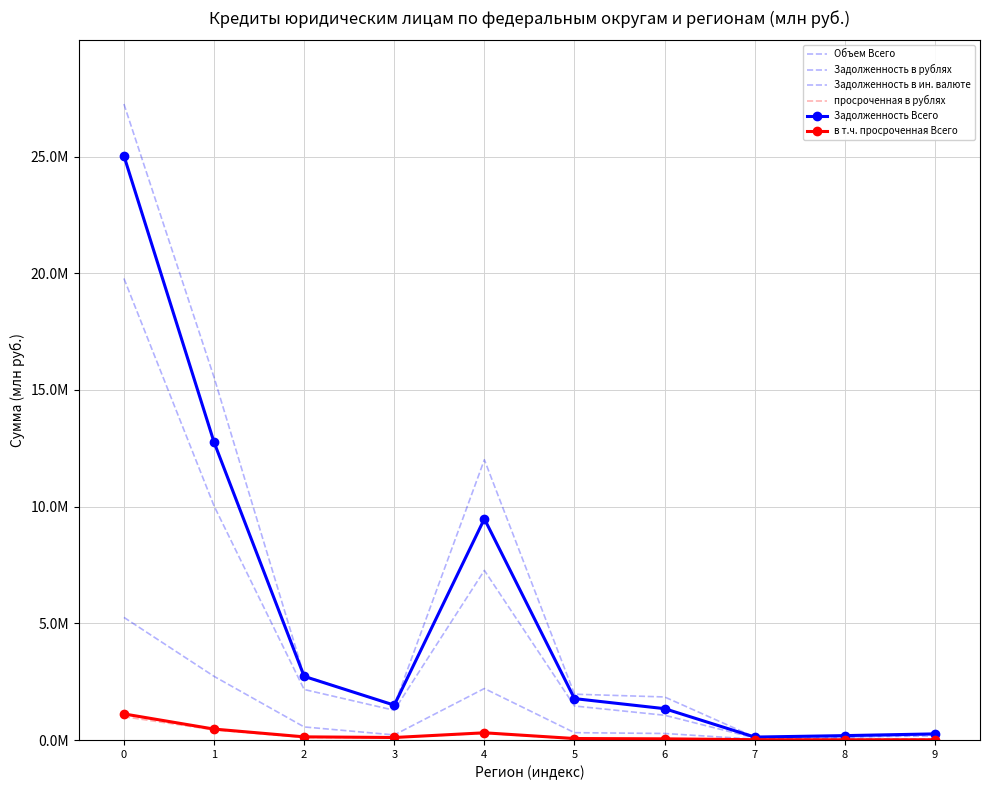

Rank the categories by просроченная в рублях value from highest to lowest.

0, 1, 4, 2, 3, 5, 6, 7, 9, 8